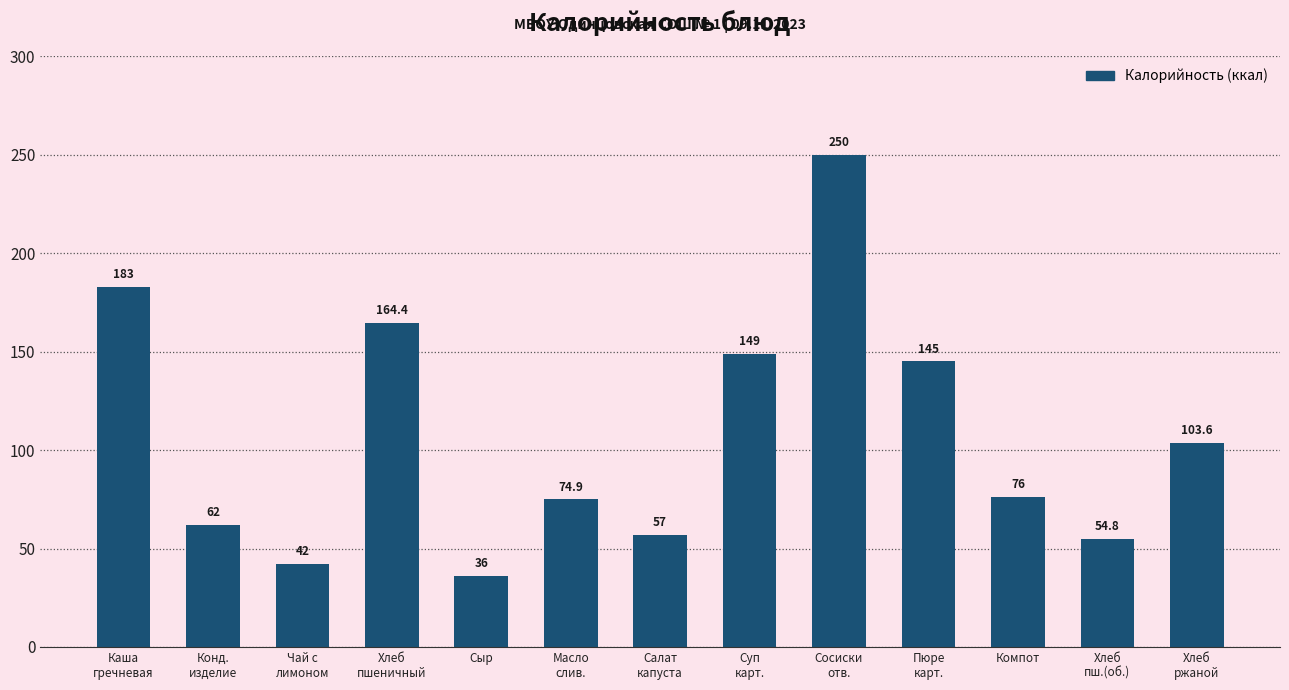

Are the bars grouped side by side (vs. stacked)?

No